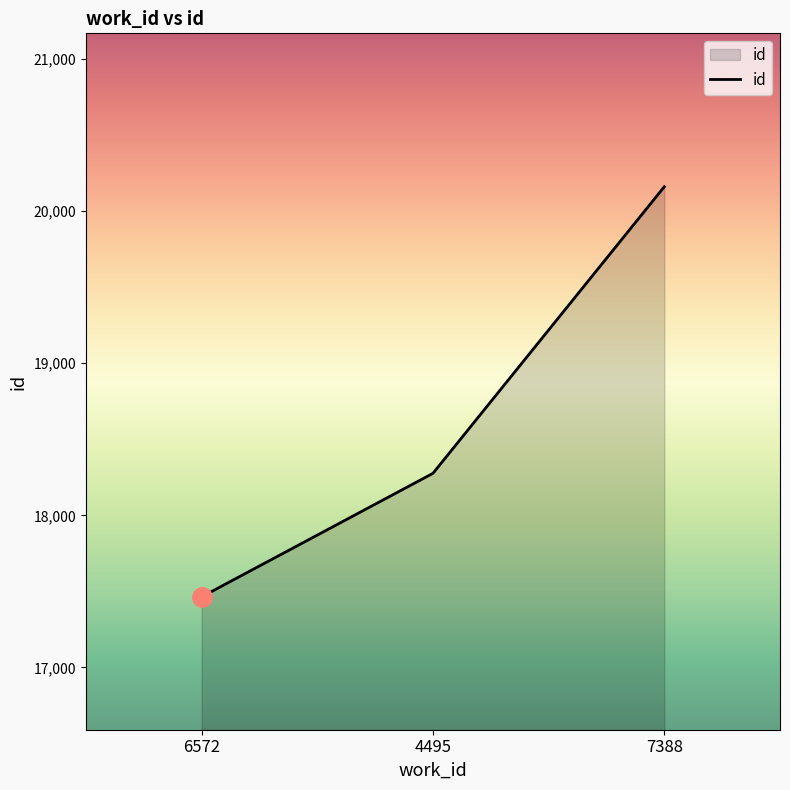

The chart shows a value of 5997 at 7388. True or false?

False